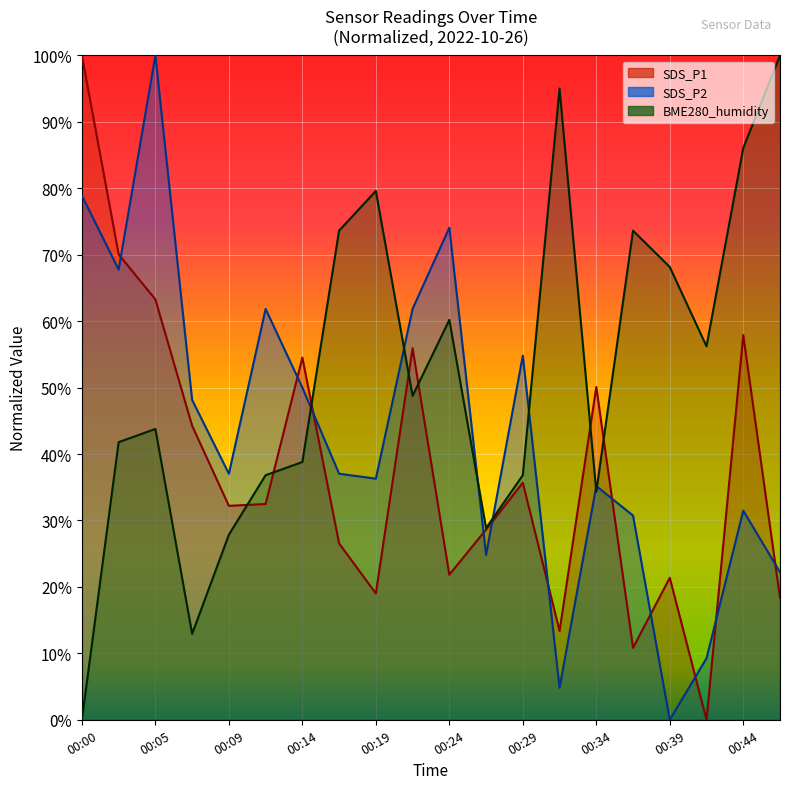

At which label does BME280_humidity reach its minimum?

00:00